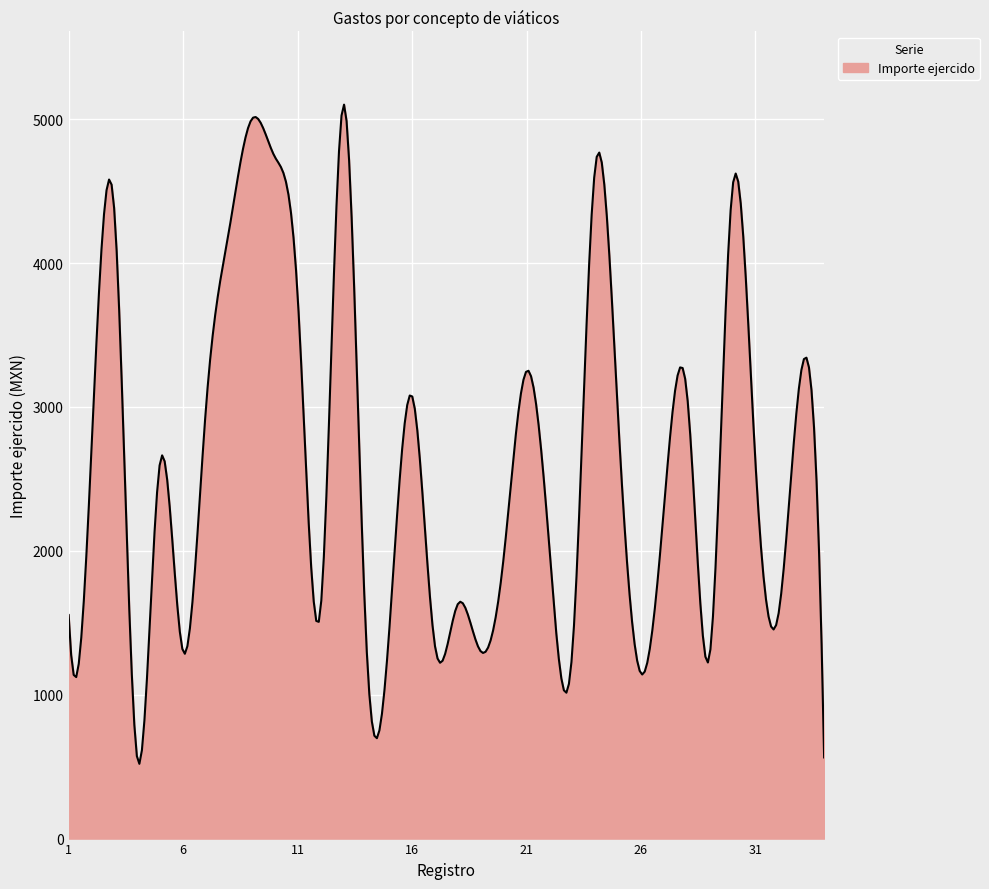

What is the greatest value displayed?

5100.9